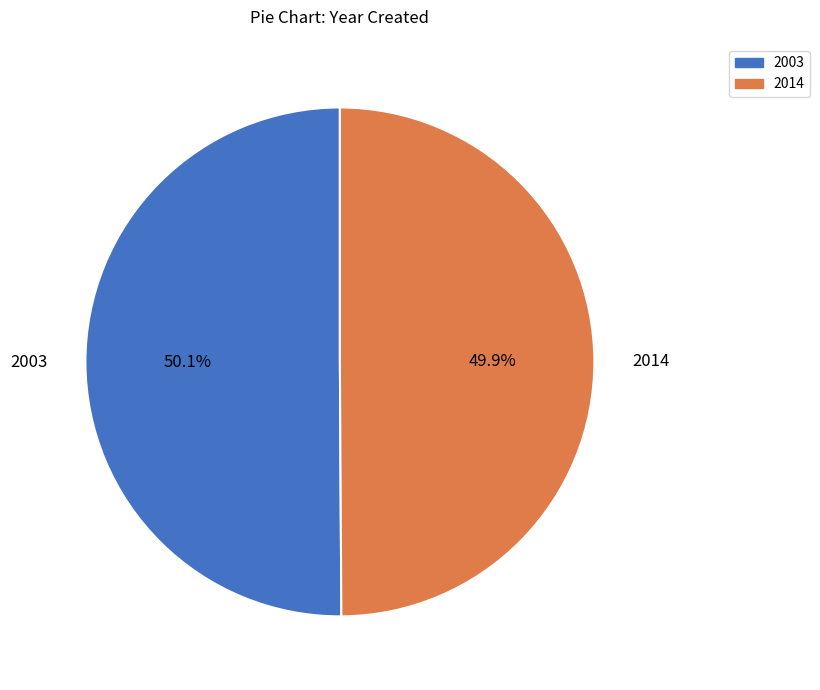

Approximately how many times larger is the value at 2003 compared to 2014?

1.0